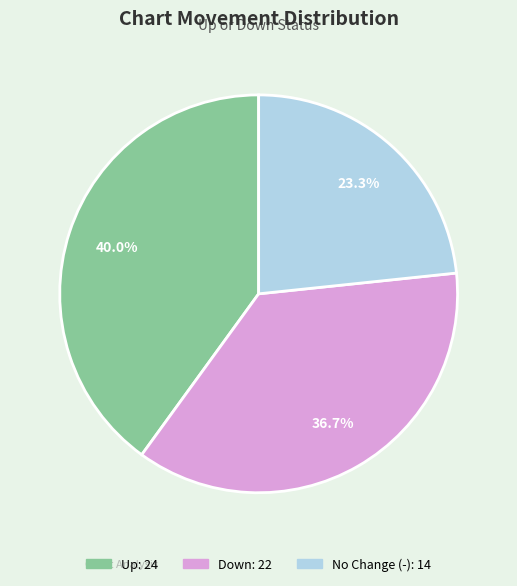

How many segments does this pie chart have?

3